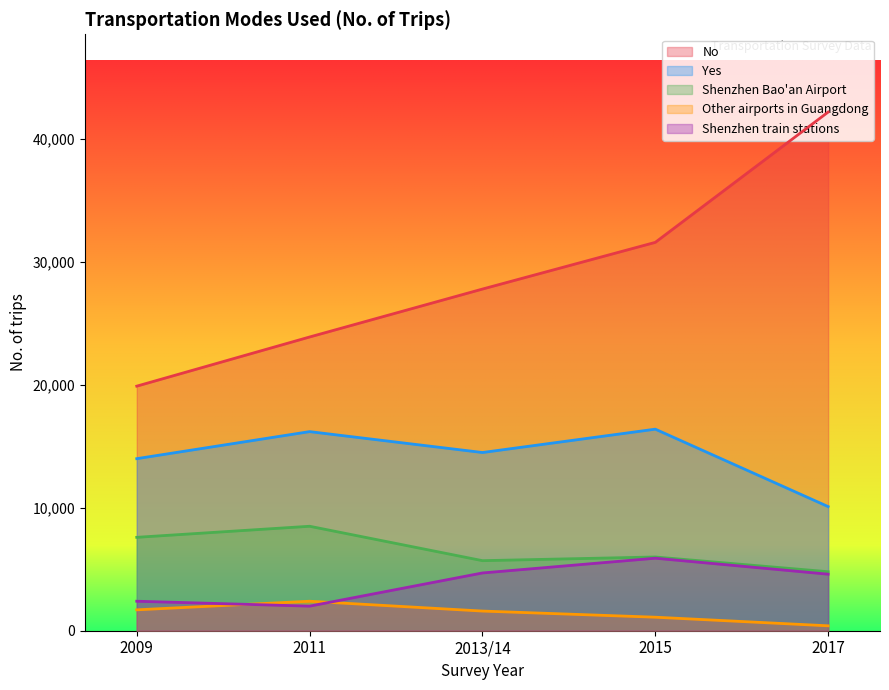

True or false: Yes and No intersect in this chart.

False